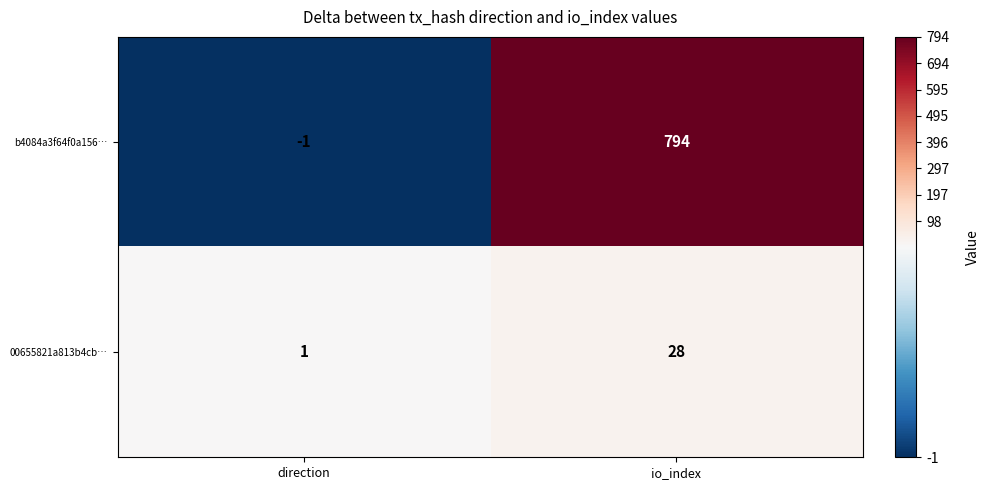

Reading left to right, what are all the values shown in this chart?

b4084a3f64f0a156…: -1	794
00655821a813b4cb…: 1	28